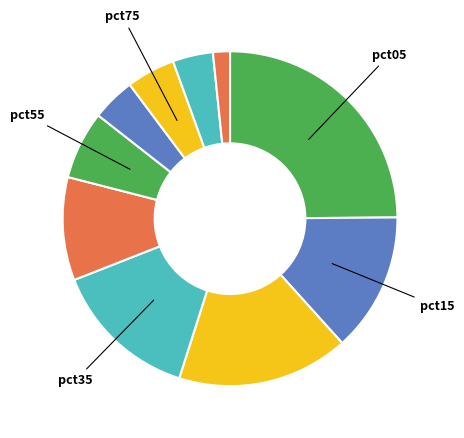

Count the number of slices in the pie.

10